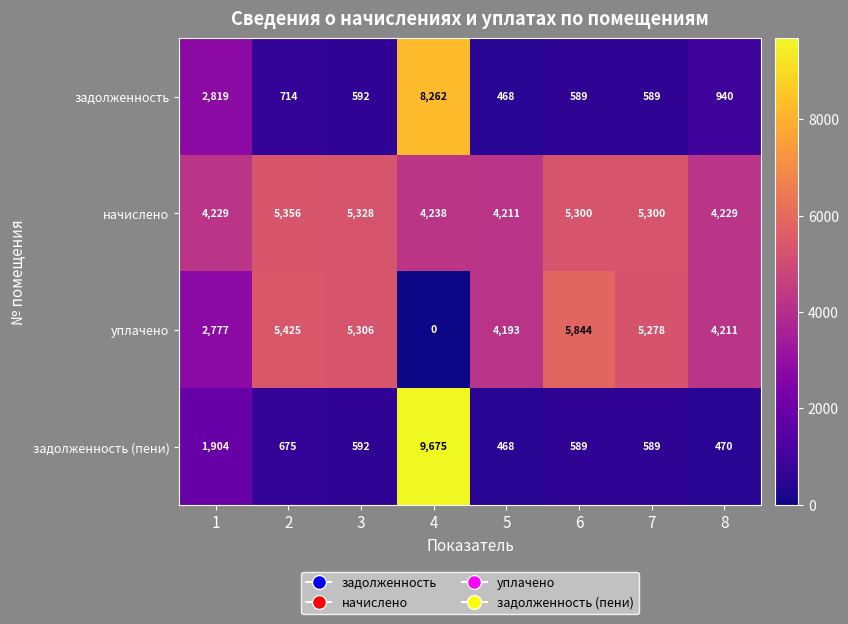

What is the difference between the maximum and minimum values in the уплачено series?

5844